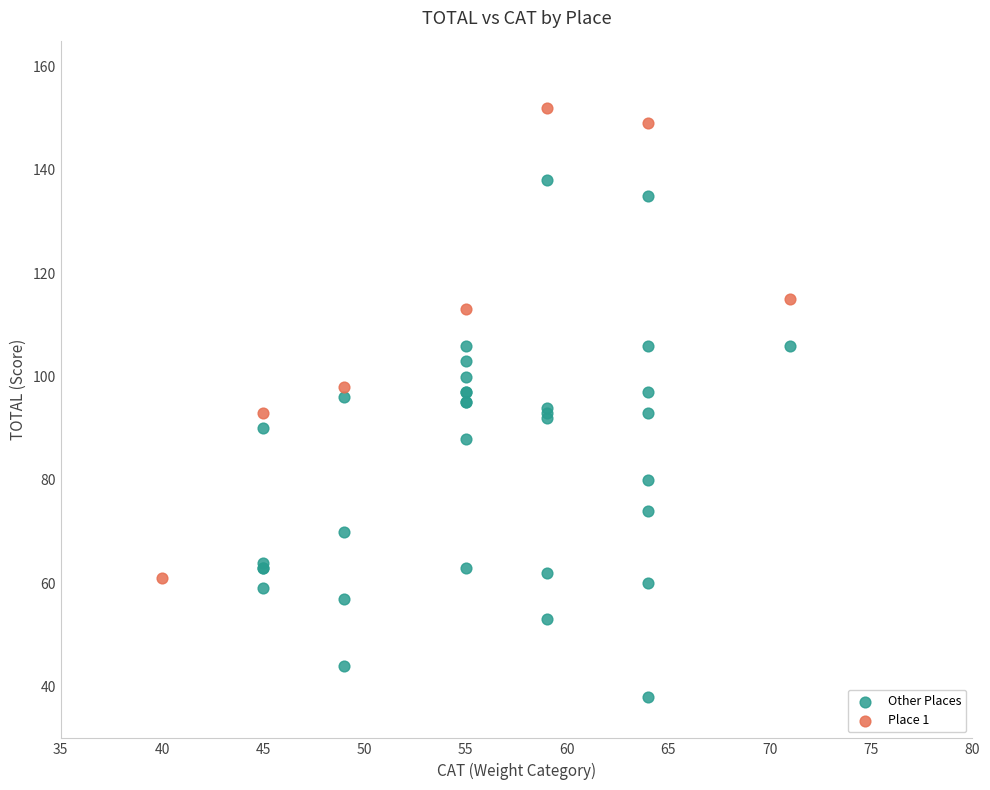

Which series contains the lowest Y value?

Other Places